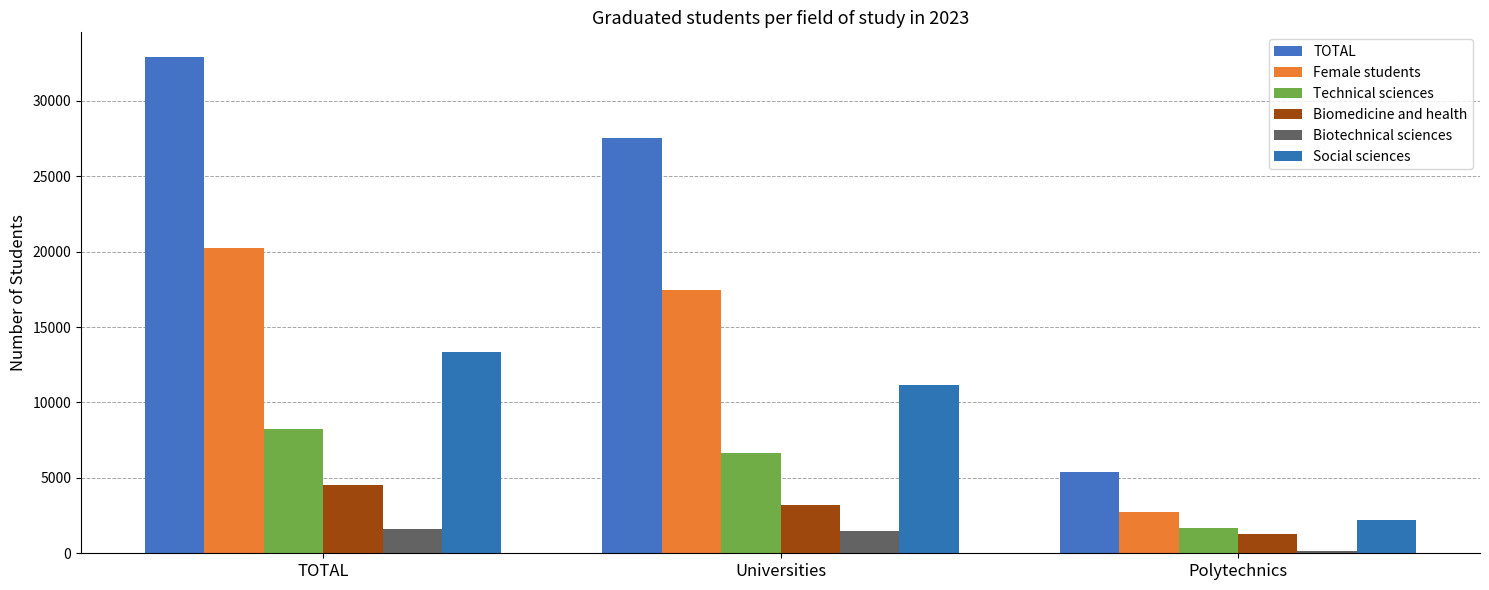

What is the difference between the second highest and minimum values in the TOTAL series?

22169